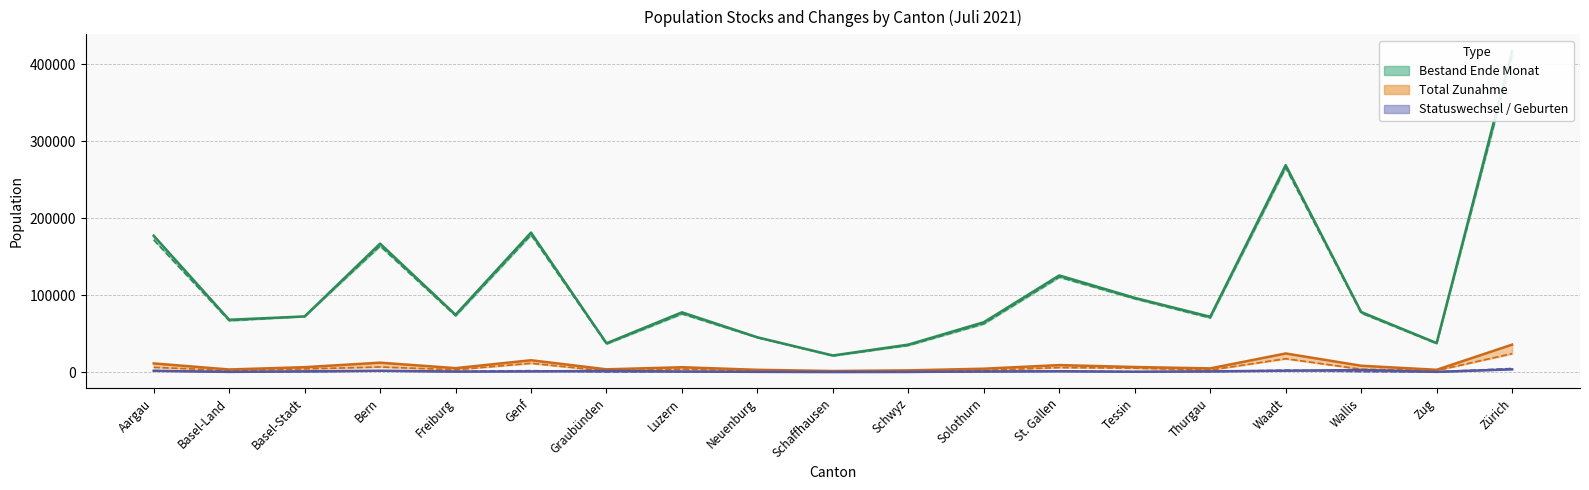

Which series has the largest range (max minus min)?

Bestand Ende Monat